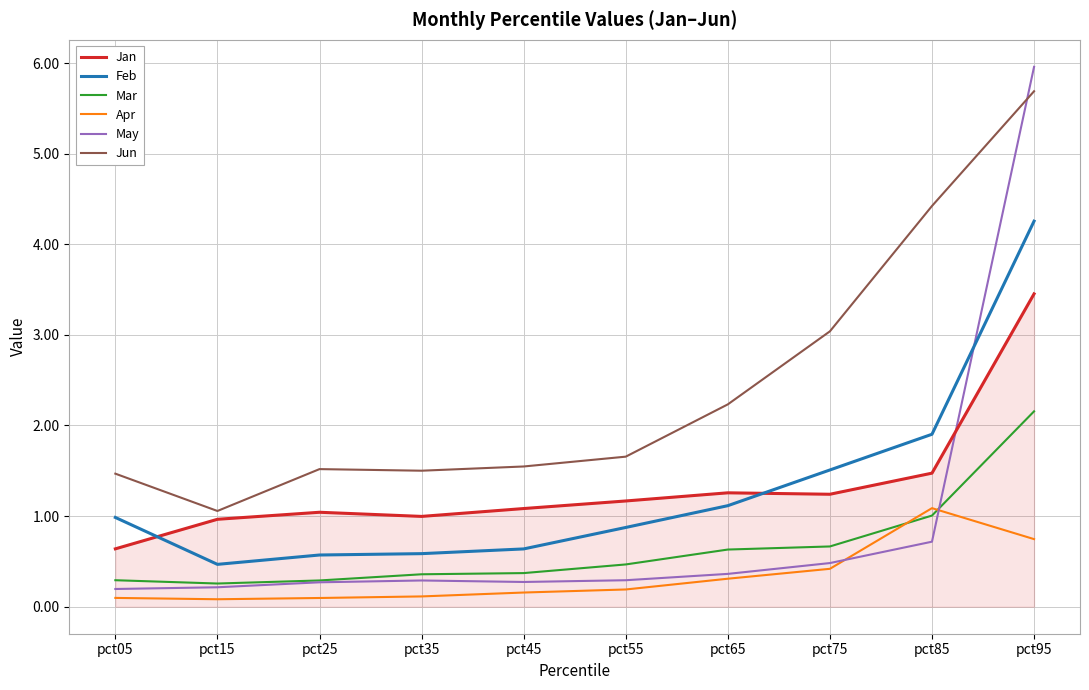

How many lines are shown in the chart?

6